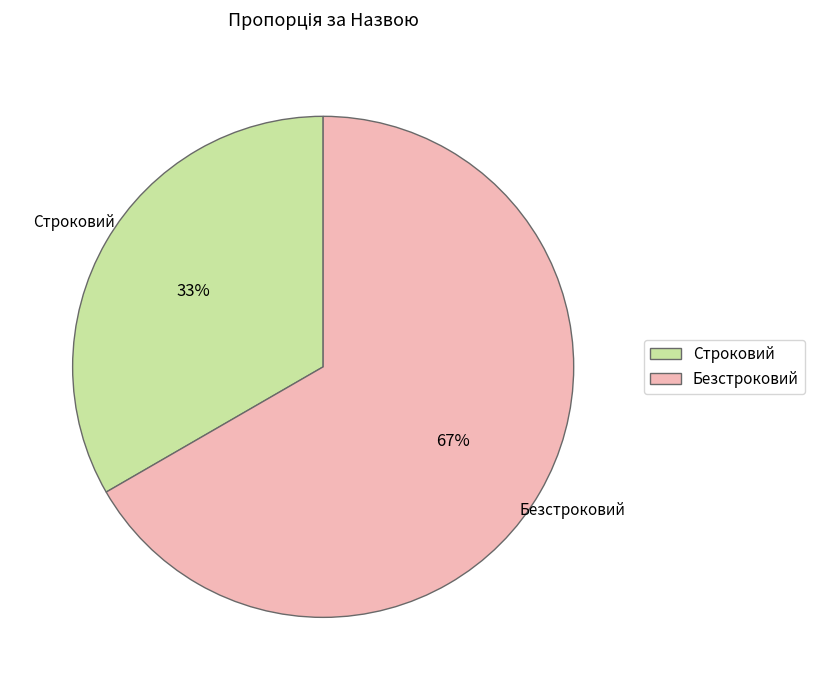

How many segments does this pie chart have?

2